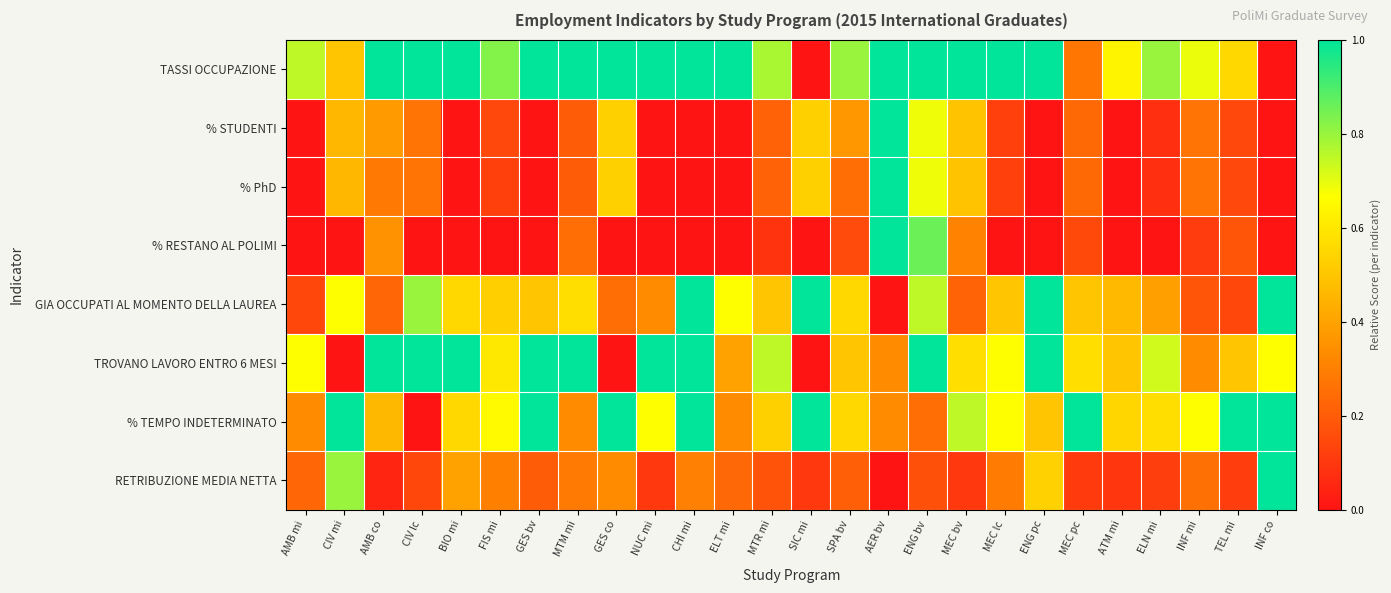

Reading left to right, extract all data points from this chart.

TASSI OCCUPAZIONE: AMB mi=0.8	CIV mi=0.5	AMB co=1.0	CIV lc=1.0	BIO mi=1.0	FIS mi=0.8	GES bv=1.0	MTM mi=1.0	GES co=1.0	NUC mi=1.0	CHI mi=1.0	ELT mi=1.0	MTR mi=0.8	SIC mi=0.0	SPA bv=0.8	AER bv=1.0	ENG bv=1.0	MEC bv=1.0	MEC lc=1.0	ENG pc=1.0	MEC pc=0.3	ATM mi=0.6	ELN mi=0.8	INF mi=0.7	TEL mi=0.6	INF co=0.0
% STUDENTI: AMB mi=0.0	CIV mi=0.5	AMB co=0.4	CIV lc=0.3	BIO mi=0.0	FIS mi=0.1	GES bv=0.0	MTM mi=0.2	GES co=0.5	NUC mi=0.0	CHI mi=0.0	ELT mi=0.0	MTR mi=0.2	SIC mi=0.5	SPA bv=0.4	AER bv=1.0	ENG bv=0.7	MEC bv=0.5	MEC lc=0.1	ENG pc=0.0	MEC pc=0.2	ATM mi=0.0	ELN mi=0.1	INF mi=0.3	TEL mi=0.1	INF co=0.0
% PhD: AMB mi=0.0	CIV mi=0.5	AMB co=0.3	CIV lc=0.3	BIO mi=0.0	FIS mi=0.1	GES bv=0.0	MTM mi=0.2	GES co=0.5	NUC mi=0.0	CHI mi=0.0	ELT mi=0.0	MTR mi=0.2	SIC mi=0.5	SPA bv=0.2	AER bv=1.0	ENG bv=0.7	MEC bv=0.5	MEC lc=0.1	ENG pc=0.0	MEC pc=0.2	ATM mi=0.0	ELN mi=0.1	INF mi=0.3	TEL mi=0.1	INF co=0.0
% RESTANO AL POLIMI: AMB mi=0.0	CIV mi=0.0	AMB co=0.4	CIV lc=0.0	BIO mi=0.0	FIS mi=0.0	GES bv=0.0	MTM mi=0.2	GES co=0.0	NUC mi=0.0	CHI mi=0.0	ELT mi=0.0	MTR mi=0.1	SIC mi=0.0	SPA bv=0.2	AER bv=1.0	ENG bv=0.9	MEC bv=0.3	MEC lc=0.0	ENG pc=0.0	MEC pc=0.1	ATM mi=0.0	ELN mi=0.0	INF mi=0.1	TEL mi=0.2	INF co=0.0
GIA OCCUPATI AL MOMENTO DELLA LAUREA: AMB mi=0.1	CIV mi=0.7	AMB co=0.2	CIV lc=0.8	BIO mi=0.6	FIS mi=0.5	GES bv=0.5	MTM mi=0.6	GES co=0.2	NUC mi=0.3	CHI mi=1.0	ELT mi=0.7	MTR mi=0.5	SIC mi=1.0	SPA bv=0.6	AER bv=0.0	ENG bv=0.8	MEC bv=0.2	MEC lc=0.5	ENG pc=1.0	MEC pc=0.5	ATM mi=0.5	ELN mi=0.4	INF mi=0.2	TEL mi=0.1	INF co=1.0
TROVANO LAVORO ENTRO 6 MESI: AMB mi=0.7	CIV mi=0.0	AMB co=1.0	CIV lc=1.0	BIO mi=1.0	FIS mi=0.6	GES bv=1.0	MTM mi=1.0	GES co=0.0	NUC mi=1.0	CHI mi=1.0	ELT mi=0.4	MTR mi=0.8	SIC mi=0.0	SPA bv=0.5	AER bv=0.3	ENG bv=1.0	MEC bv=0.6	MEC lc=0.7	ENG pc=1.0	MEC pc=0.6	ATM mi=0.5	ELN mi=0.7	INF mi=0.3	TEL mi=0.5	INF co=0.7
% TEMPO INDETERMINATO: AMB mi=0.3	CIV mi=1.0	AMB co=0.5	CIV lc=0.0	BIO mi=0.6	FIS mi=0.7	GES bv=1.0	MTM mi=0.3	GES co=1.0	NUC mi=0.7	CHI mi=1.0	ELT mi=0.3	MTR mi=0.5	SIC mi=1.0	SPA bv=0.6	AER bv=0.3	ENG bv=0.2	MEC bv=0.8	MEC lc=0.7	ENG pc=0.5	MEC pc=1.0	ATM mi=0.5	ELN mi=0.6	INF mi=0.7	TEL mi=1.0	INF co=1.0
RETRIBUZIONE MEDIA NETTA: AMB mi=0.2	CIV mi=0.8	AMB co=0.1	CIV lc=0.1	BIO mi=0.4	FIS mi=0.3	GES bv=0.2	MTM mi=0.3	GES co=0.3	NUC mi=0.1	CHI mi=0.3	ELT mi=0.2	MTR mi=0.2	SIC mi=0.1	SPA bv=0.2	AER bv=0.0	ENG bv=0.2	MEC bv=0.1	MEC lc=0.3	ENG pc=0.5	MEC pc=0.1	ATM mi=0.1	ELN mi=0.1	INF mi=0.3	TEL mi=0.1	INF co=1.0